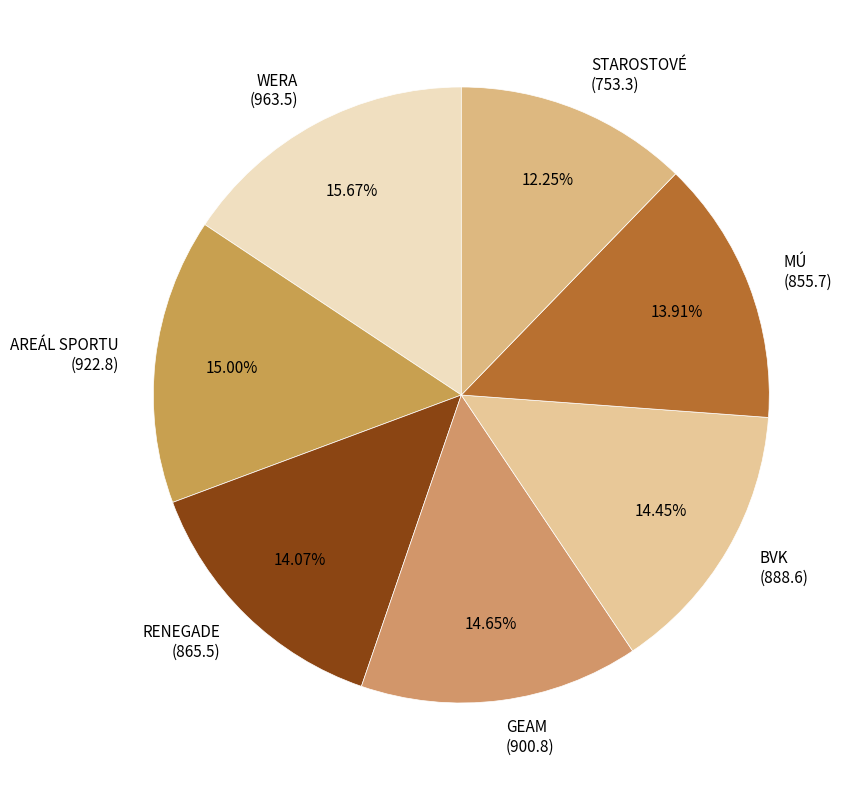

Is there any slice that represents more than half of the pie?

No